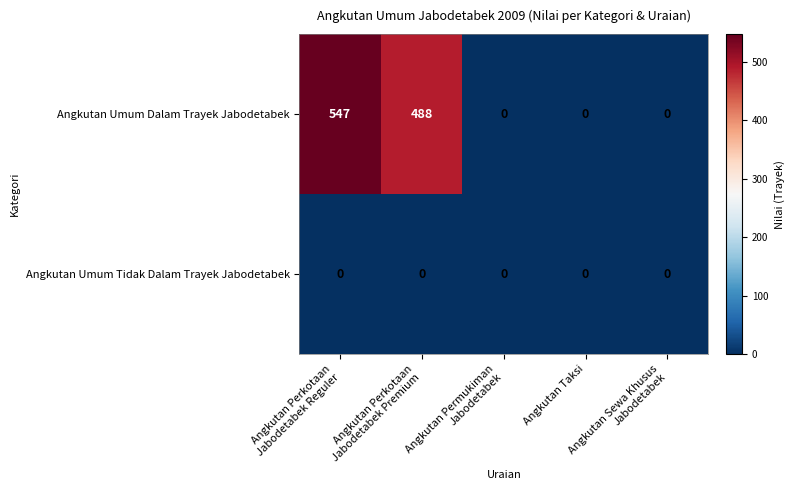

Which series has the largest total across all categories?

Angkutan Umum Dalam Trayek Jabodetabek